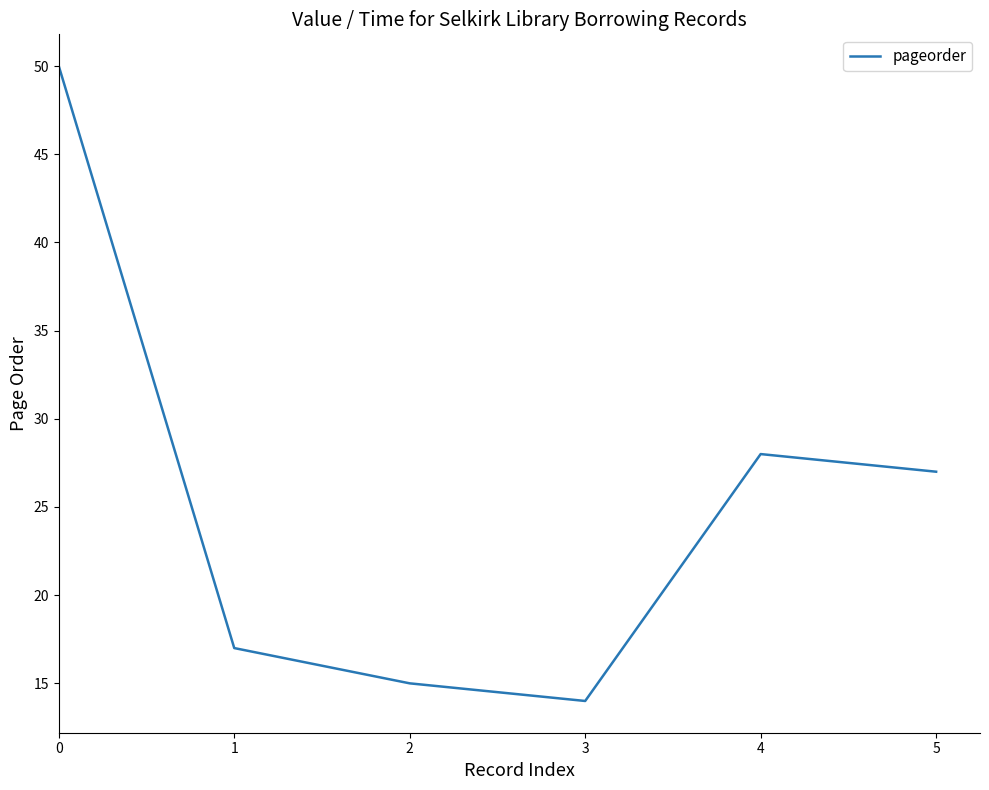

What is the change in value from 0 to 4?

-22